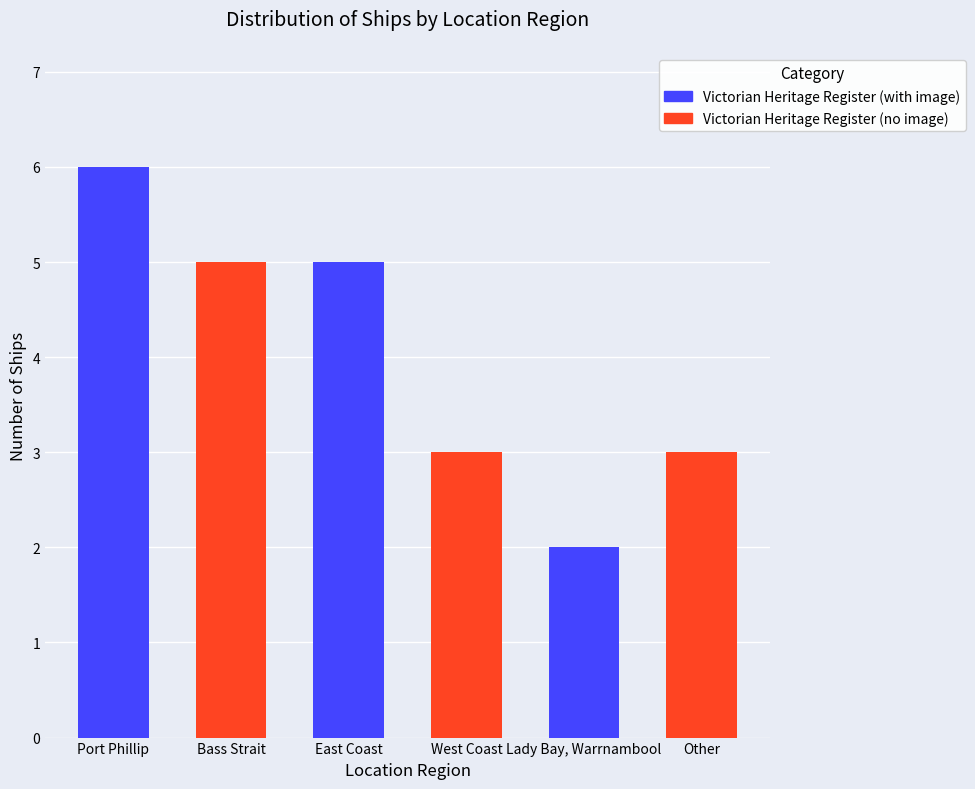

At which label does the data first exceed 5?

Port Phillip